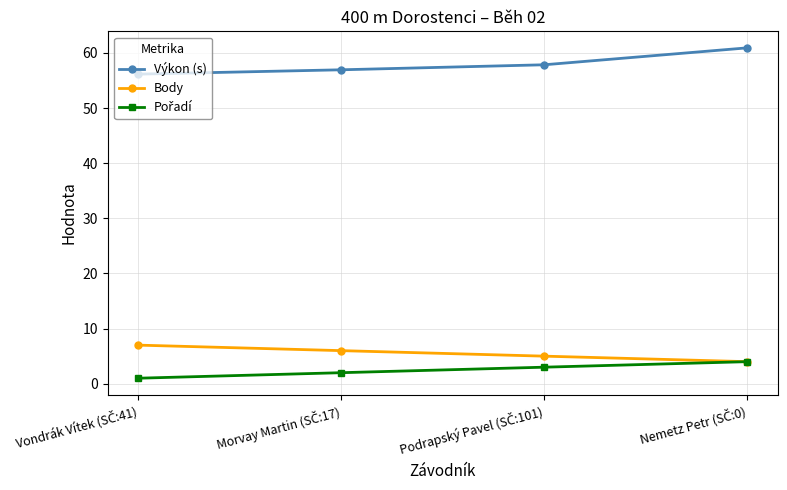

Is this an area chart (filled region under the line)?

No